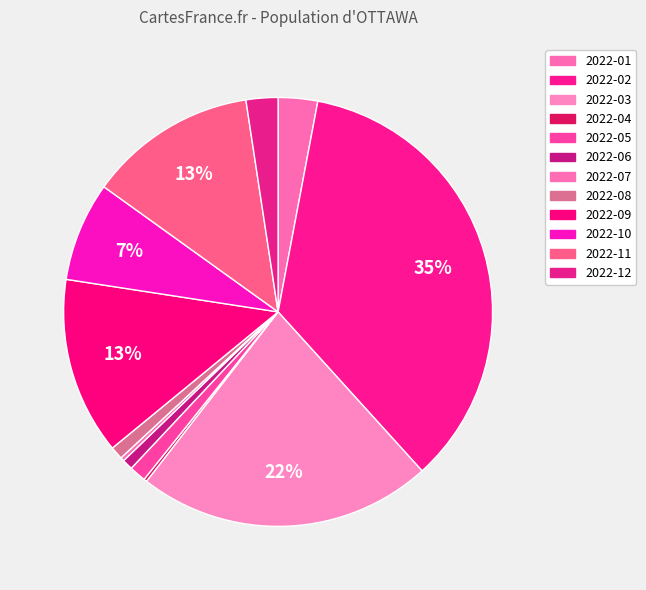

How many segments does this pie chart have?

12